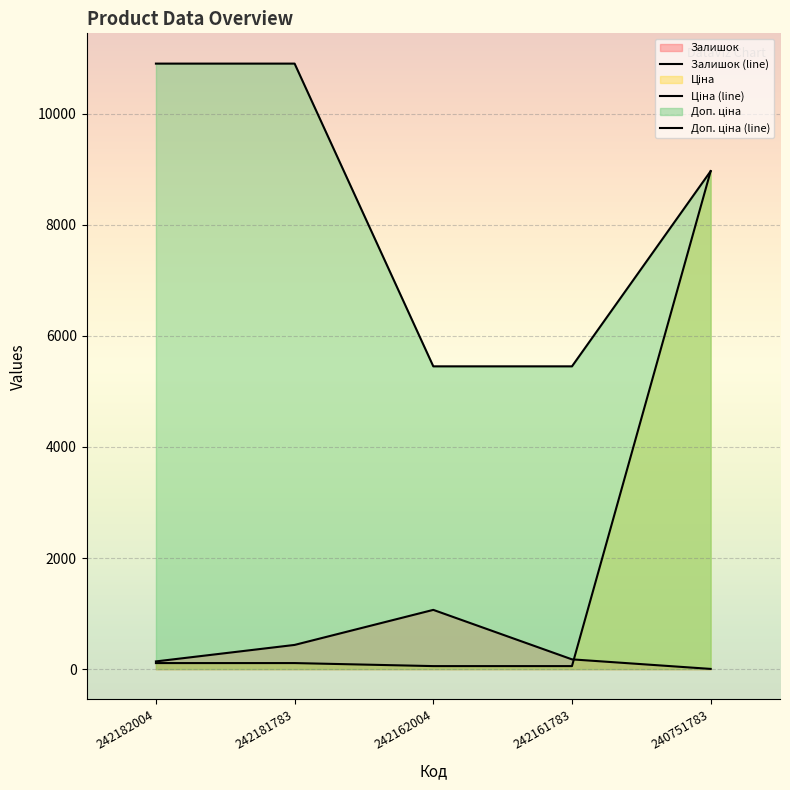

Which label corresponds to the largest value in the chart?

242182004